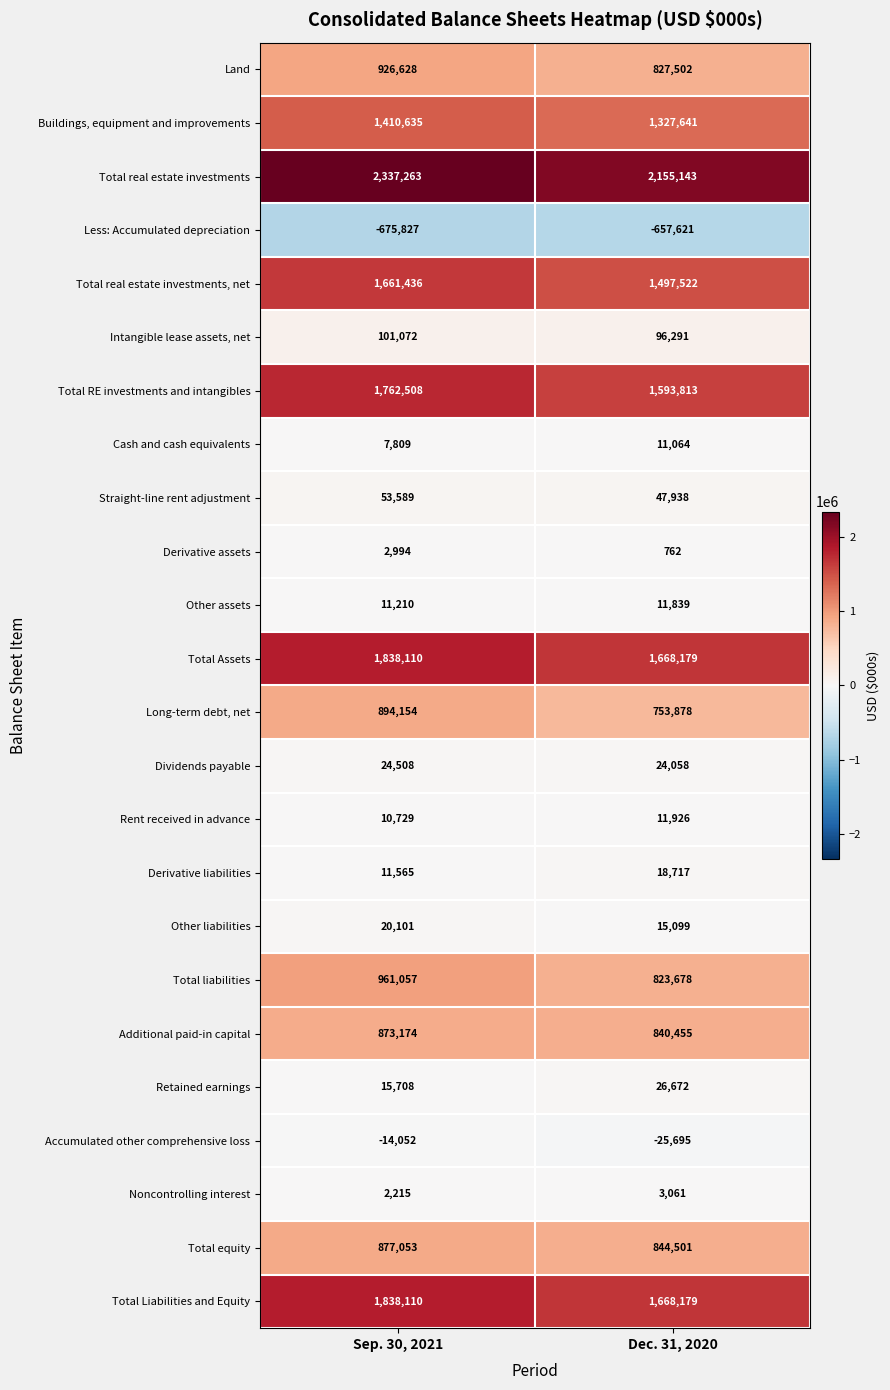

Which series has the largest range (max minus min)?

Total real estate investments